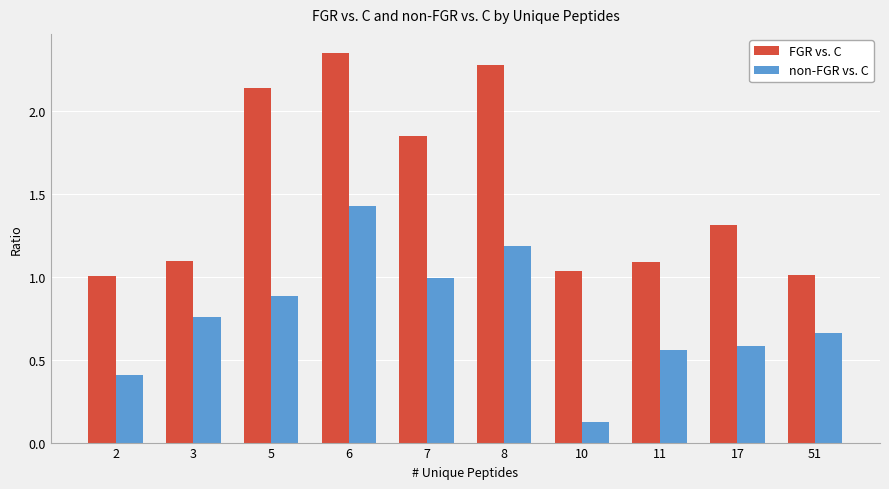

The value of FGR vs. C at 2 is 1.0. True or false?

True